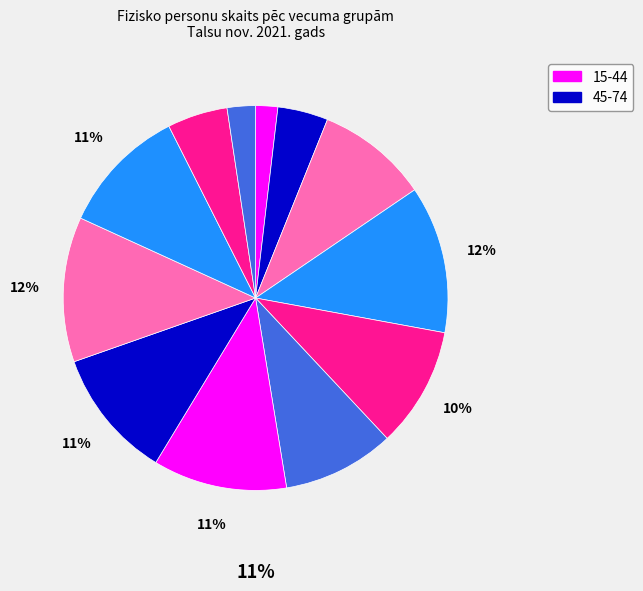

How many segments does this pie chart have?

12